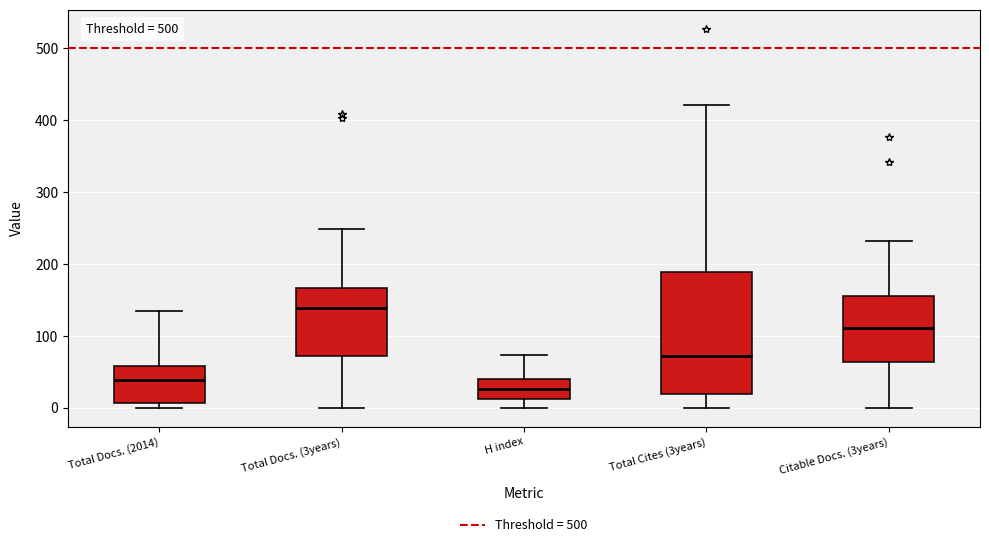

Which box has the highest median line?

Total Docs. (3years)